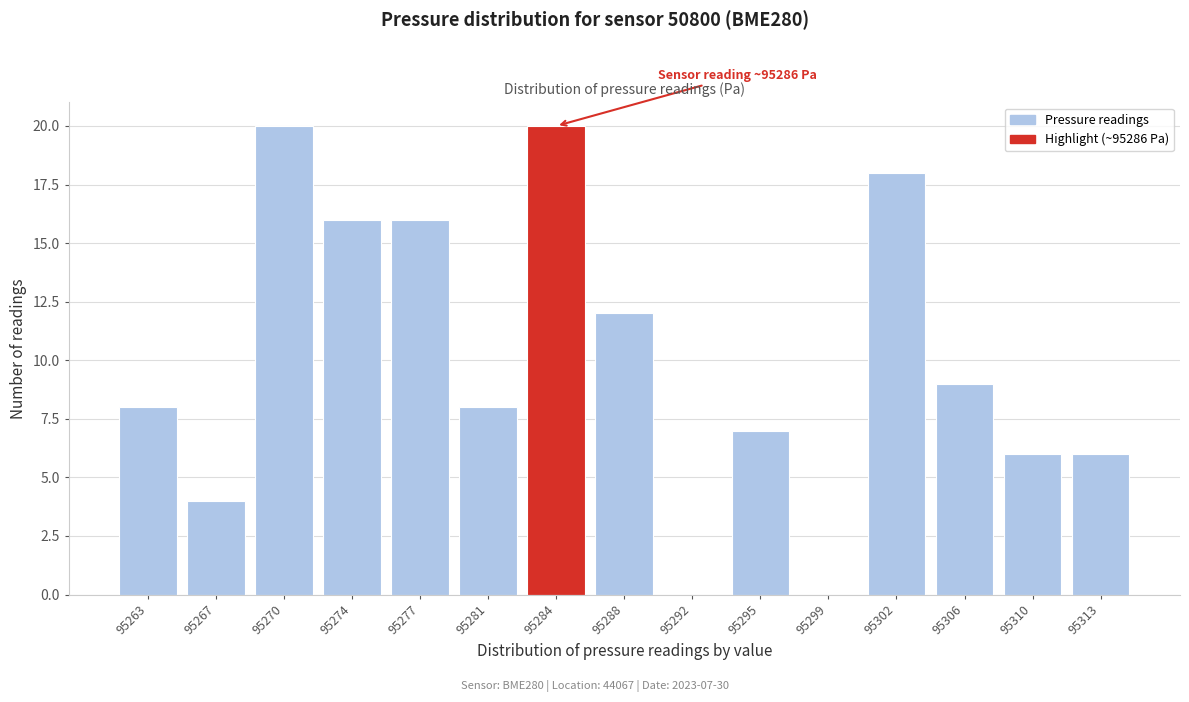

Reading left to right, list all the values displayed in this chart.

95263=8	95267=4	95270=20	95274=16	95277=16	95281=8	95284=20	95288=12	95292=0	95295=7	95299=0	95302=18	95306=9	95310=6	95313=6